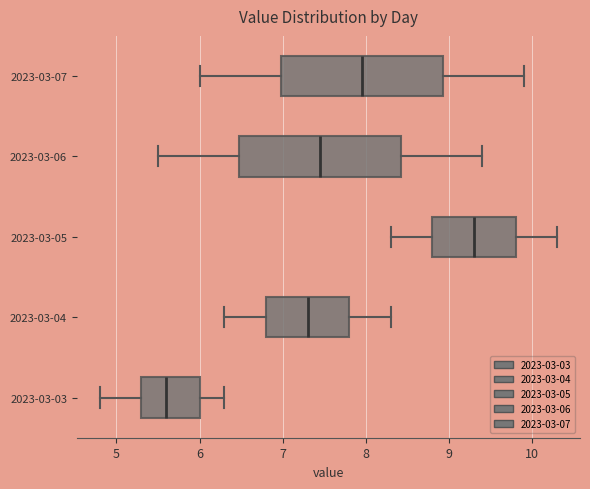

Reading bottom to top, transcribe this box plot: for each box, give where its median line is, the range the box spans, and where its two whiskers end, as read against the x-axis. The values are not printed on the chart, so give them approximately, as read against the axis.

2023-03-03: median 5.6, box 5.3 to 6.0, whiskers 4.8 to 6.3
2023-03-04: median 7.3, box 6.8 to 7.8, whiskers 6.3 to 8.3
2023-03-05: median 9.3, box 8.8 to 9.8, whiskers 8.3 to 10.3
2023-03-06: median 7.5, box 6.5 to 8.4, whiskers 5.5 to 9.4
2023-03-07: median 8.0, box 7.0 to 8.9, whiskers 6.0 to 9.9